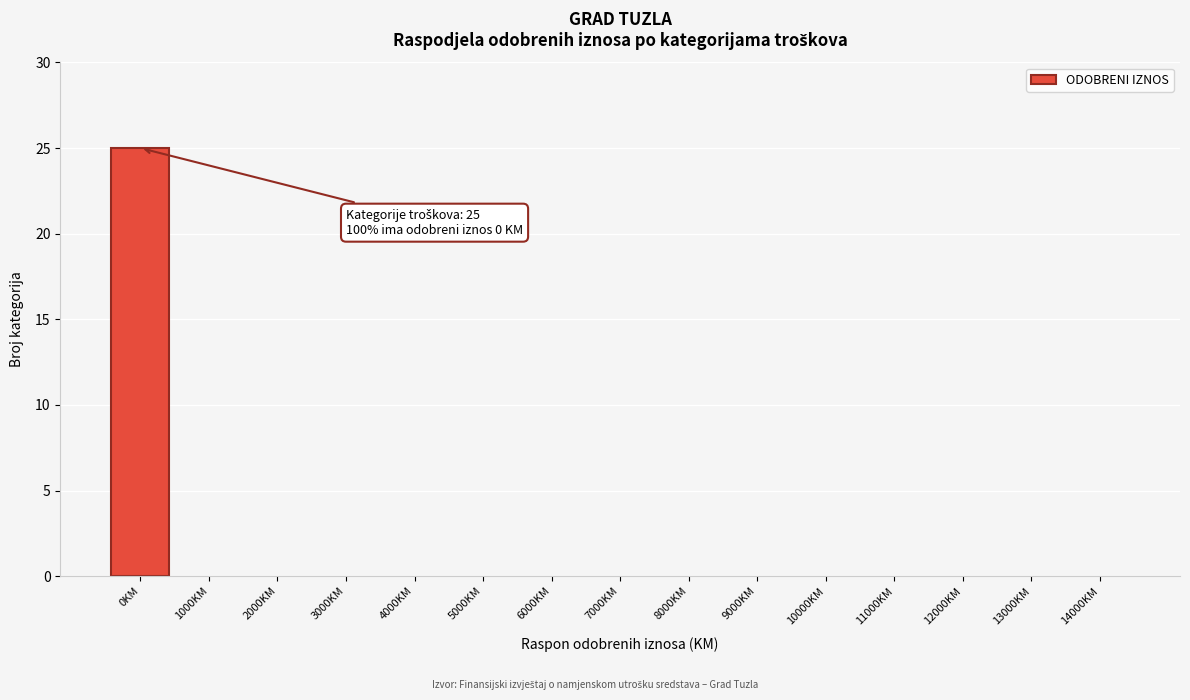

Reading left to right, extract all data points from this chart.

0KM=25	1000KM=0	2000KM=0	3000KM=0	4000KM=0	5000KM=0	6000KM=0	7000KM=0	8000KM=0	9000KM=0	10000KM=0	11000KM=0	12000KM=0	13000KM=0	14000KM=0